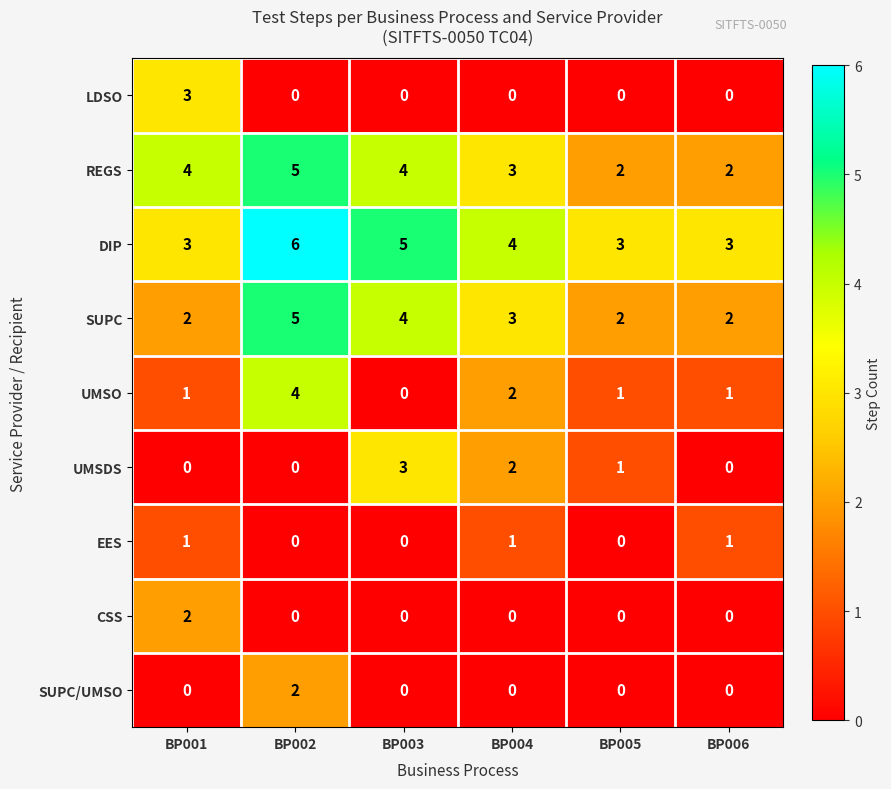

Where is DIP nearest to the value 4?

BP004